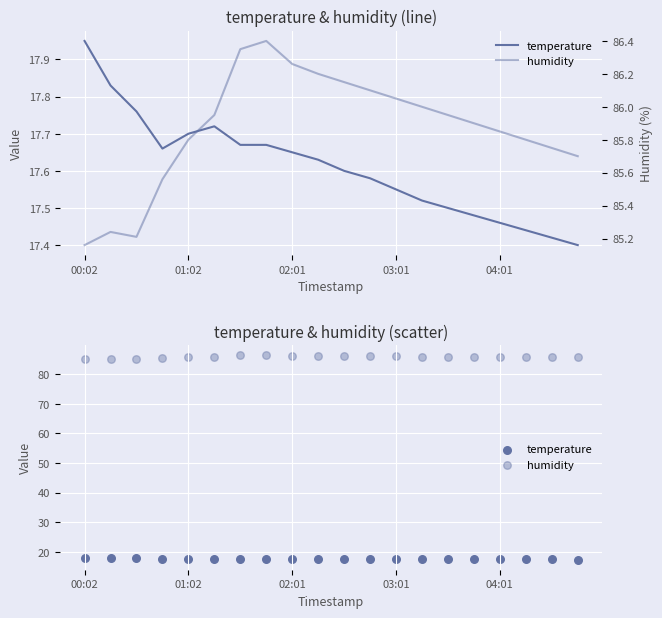

At how many categories does at least one series exceed 74?

20